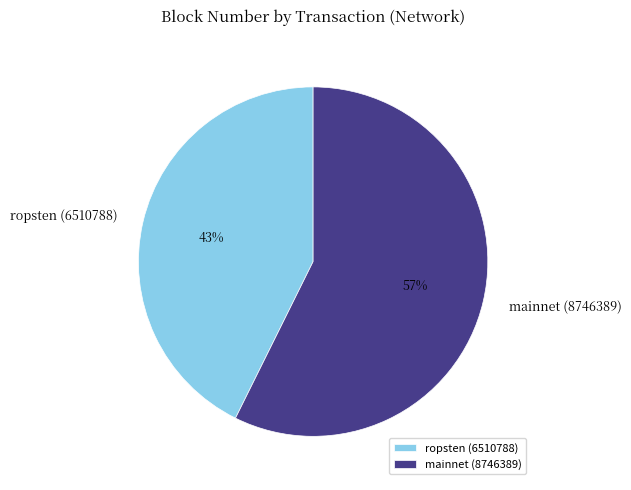

Which slice is the smallest?

ropsten (6510788)